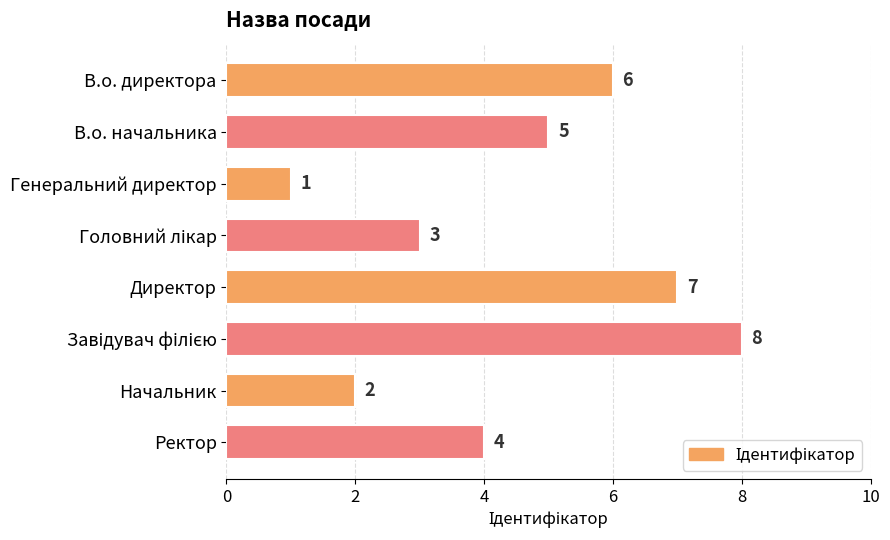

What is the minimum value shown in the chart?

1